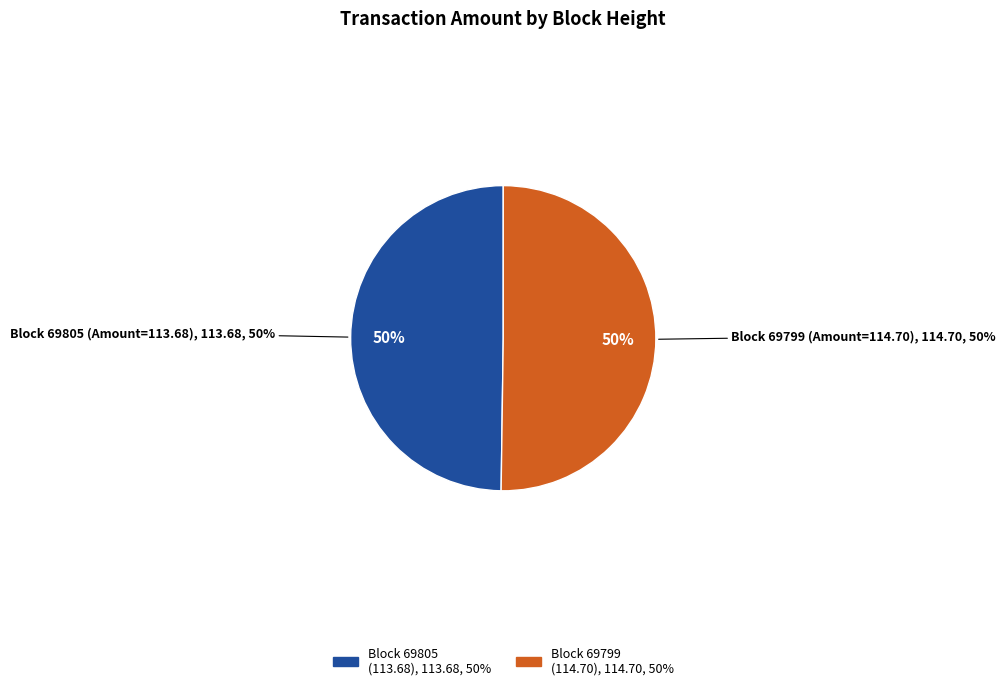

Is there any slice that represents more than half of the pie?

Yes